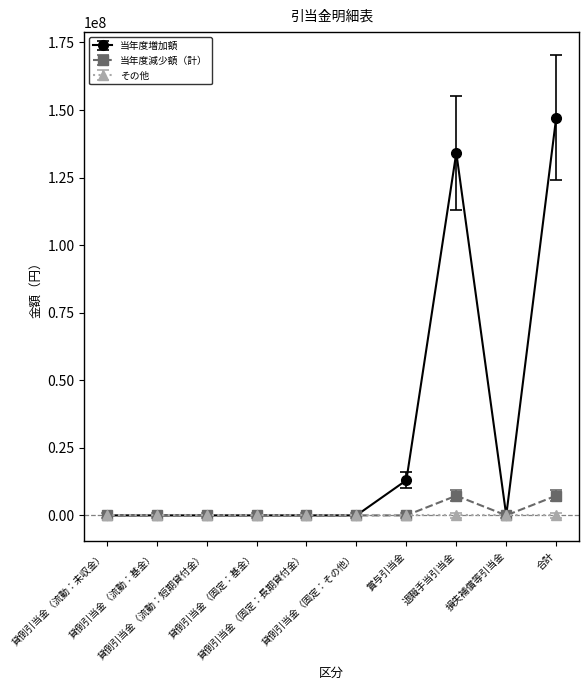

Which series has the largest range (max minus min)?

当年度増加額